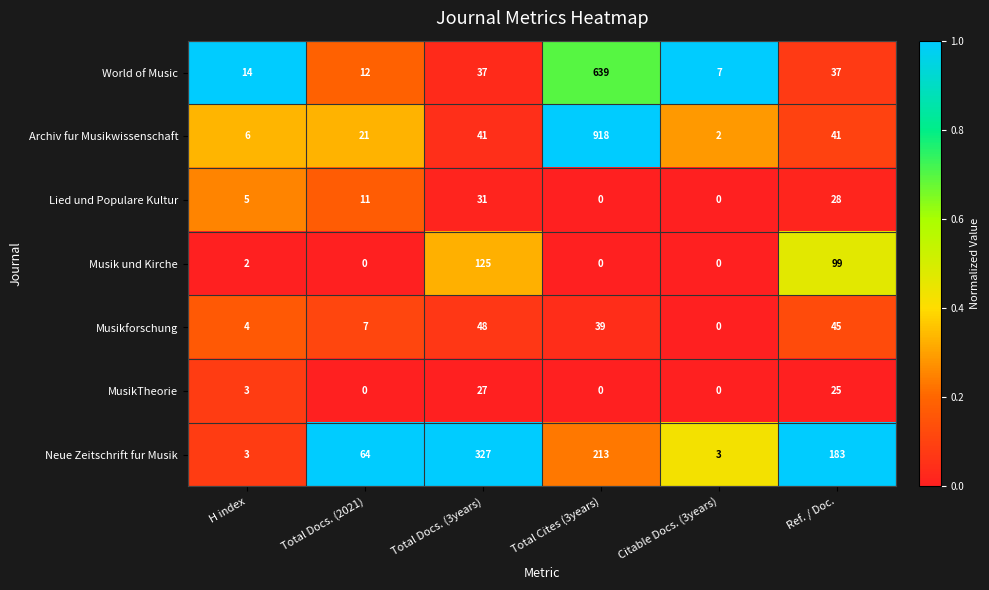

Rank the series by their maximum value, from lowest to highest.

MusikTheorie, Lied und Populare Kultur, Musikforschung, Musik und Kirche, Neue Zeitschrift fur Musik, World of Music, Archiv fur Musikwissenschaft